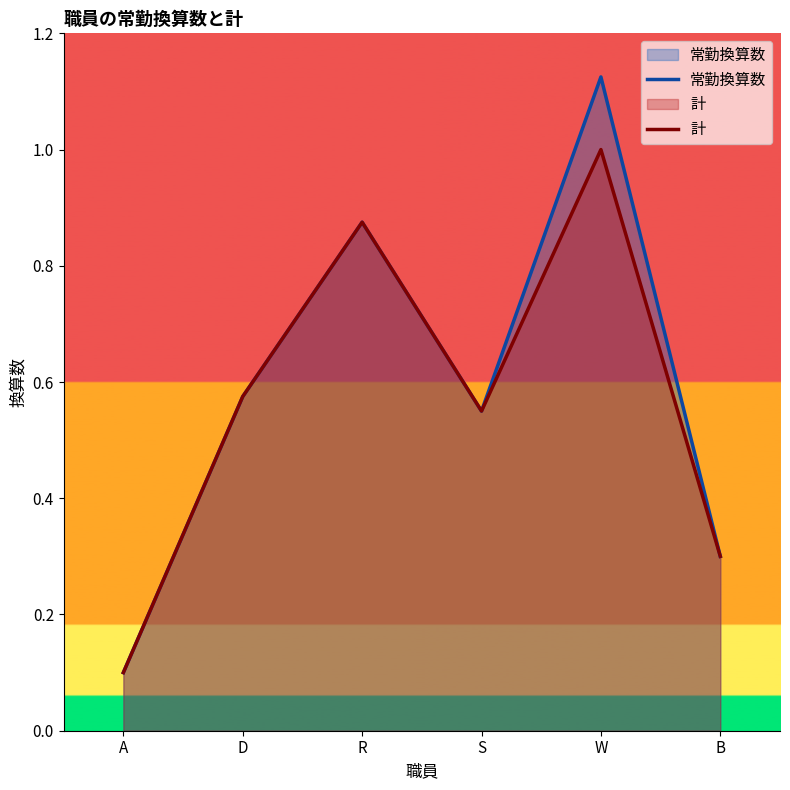

What are all the series names shown in the legend?

常勤換算数, 計